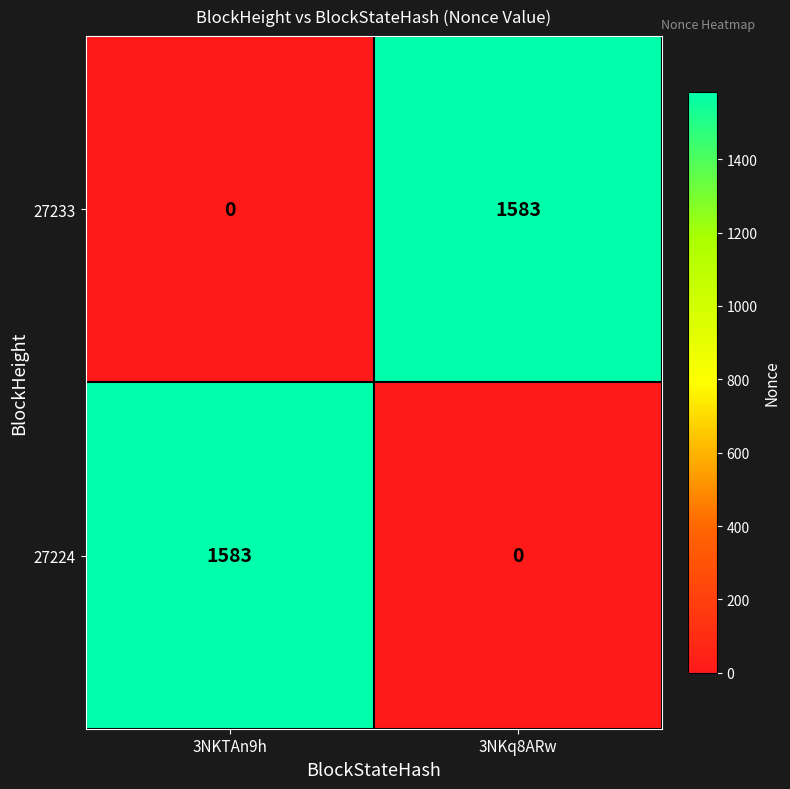

What is the approximate value of 27233 at 3NKq8ARw, to the nearest 10?

1580